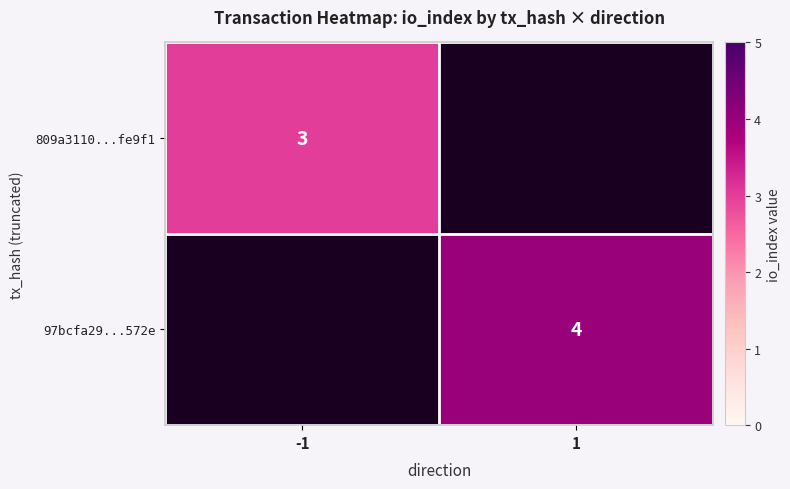

The 97bcfa29...572e series shows 4 at 1. True or false?

True